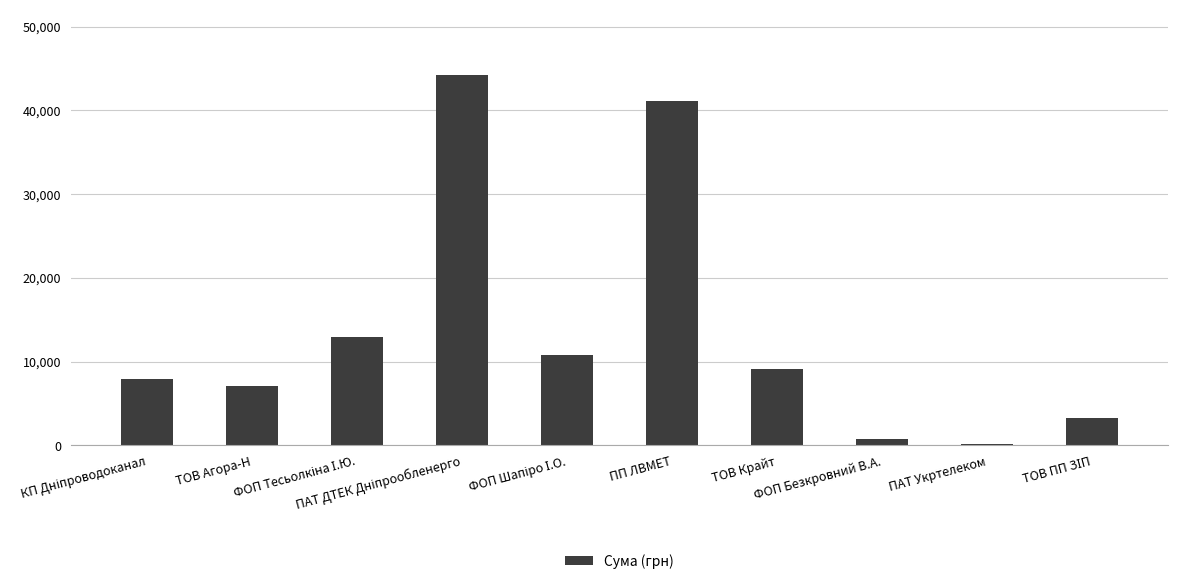

What is the greatest value displayed?

44185.6